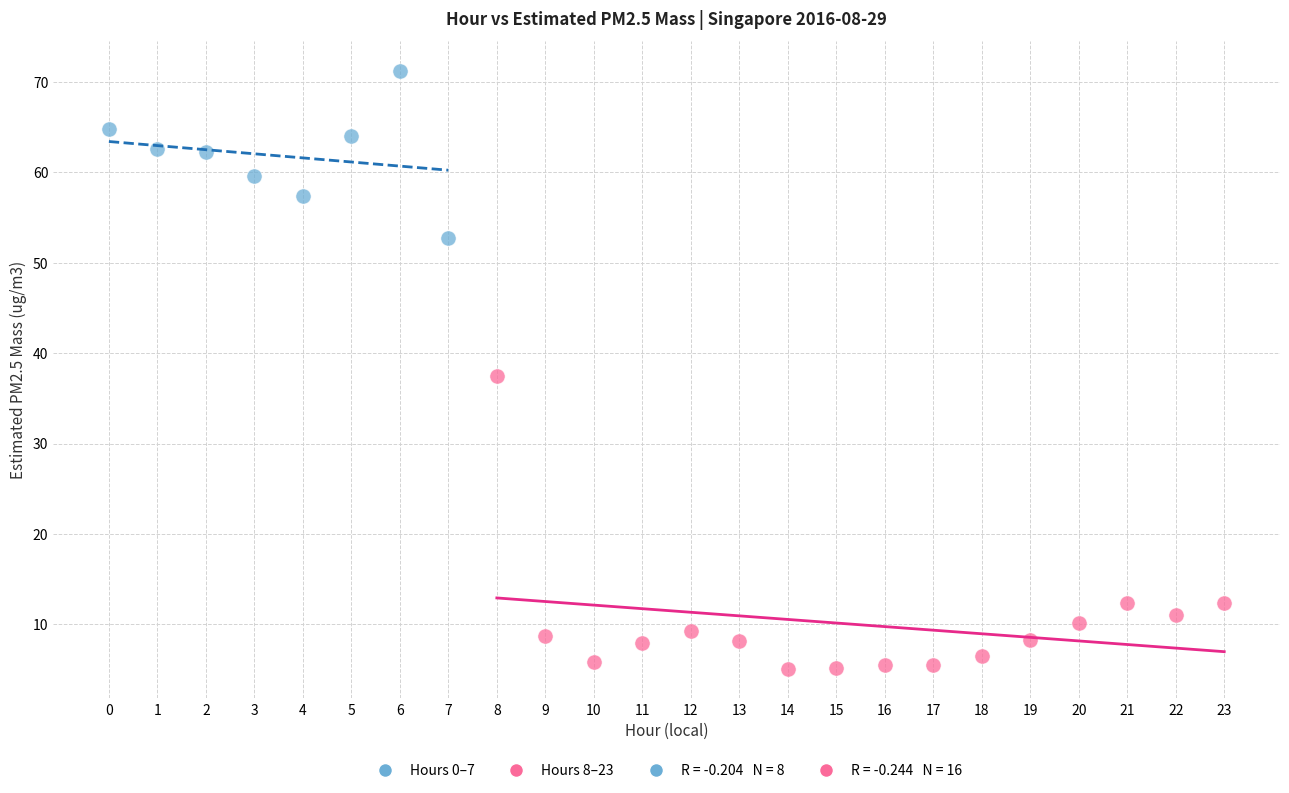

Which series reaches the maximum Y coordinate?

Hours 0–7